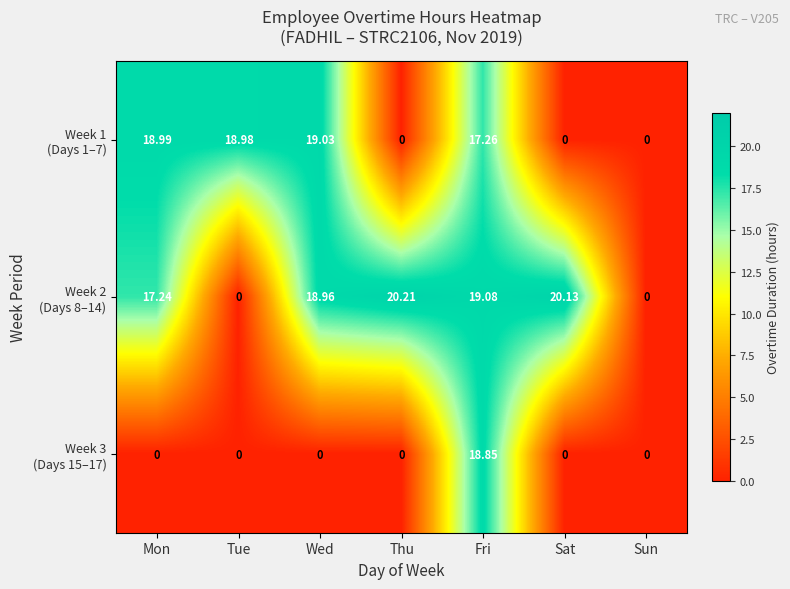

At which category does the chart reach its peak across all series?

Thu